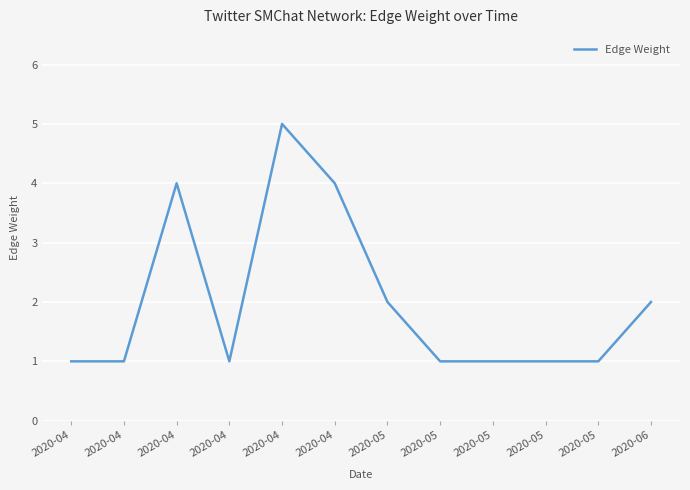

Does the chart display data point markers on the line(s)?

No